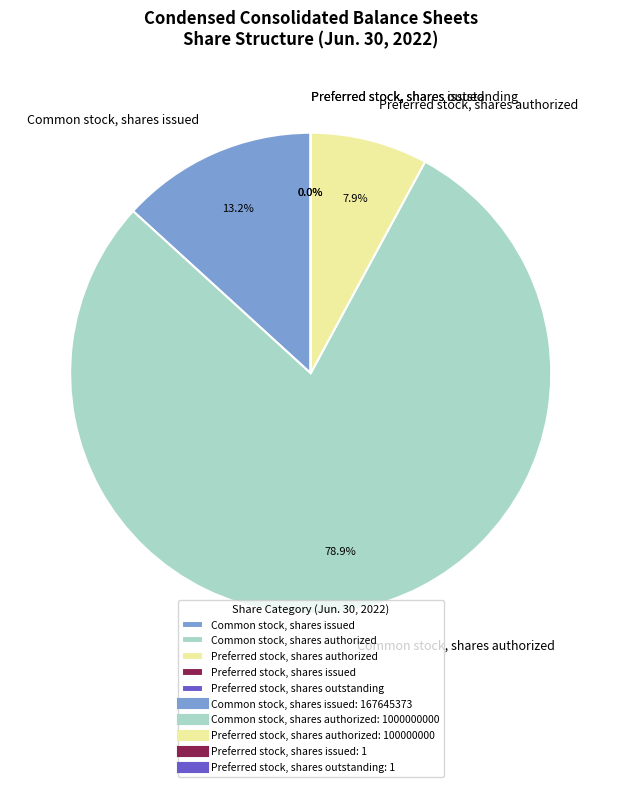

Is it true that Preferred stock, shares authorized is 23% of the pie?

False